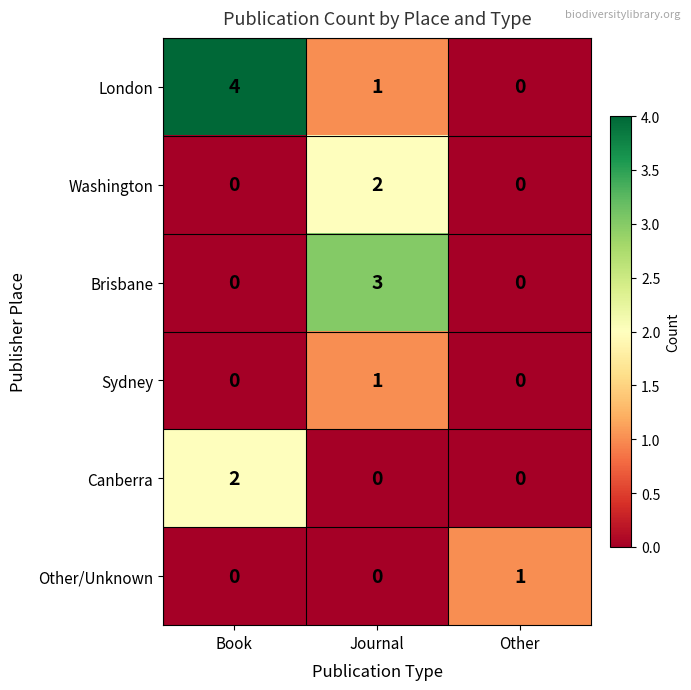

The value of Canberra at Journal is -1. True or false?

False